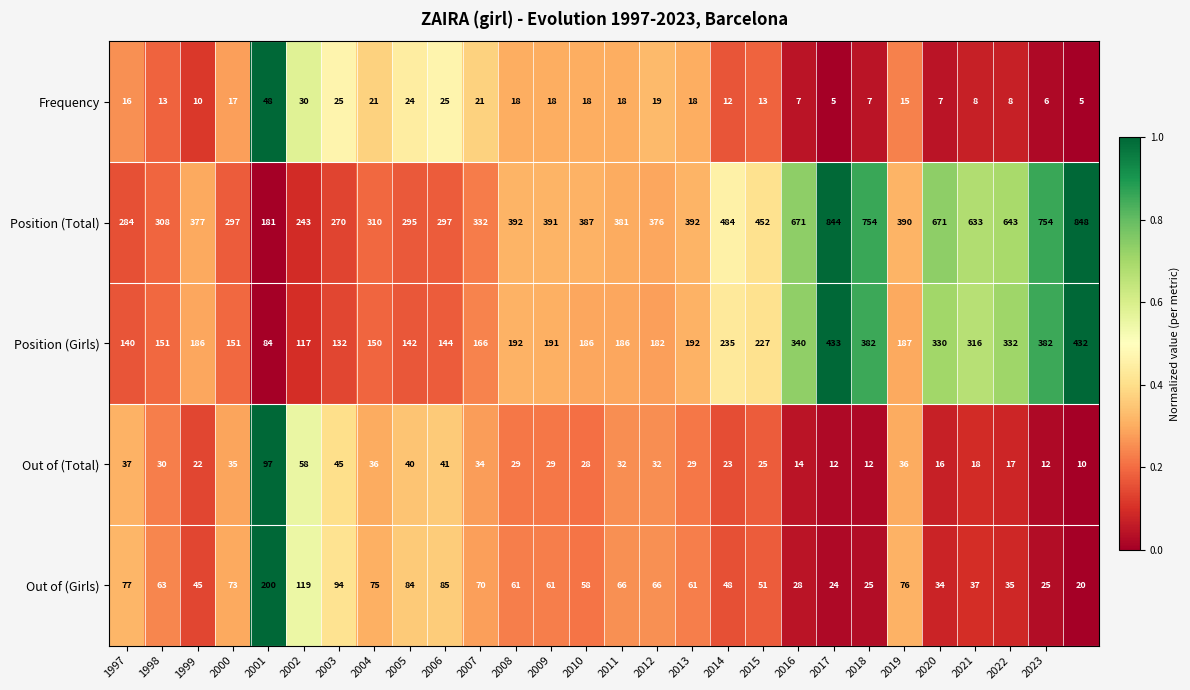

Which series has the widest spread of values?

Position (Total)